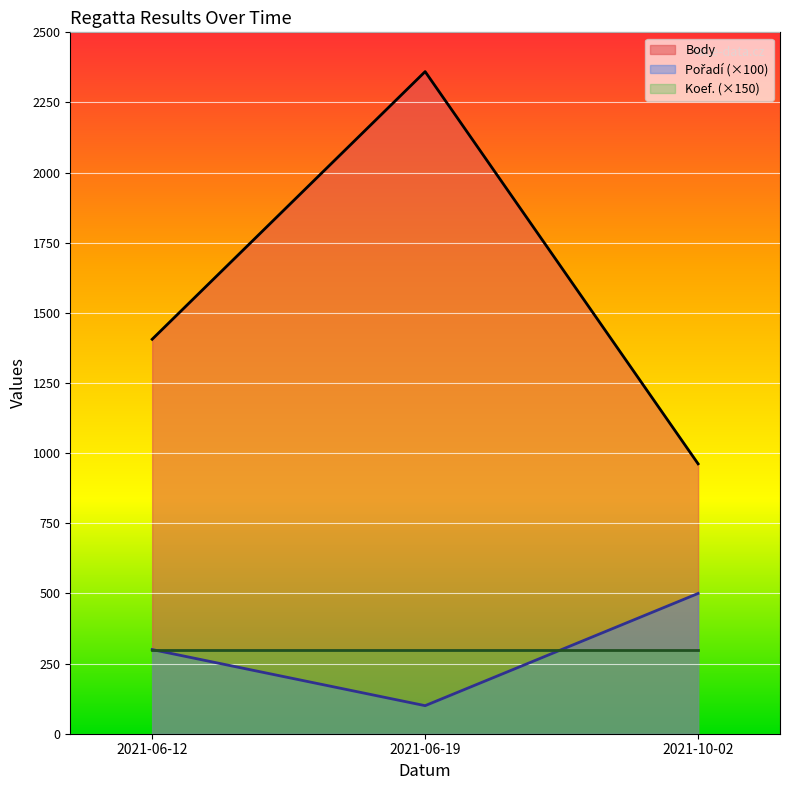

Where is Body nearest to the value 1661?

2021-06-12